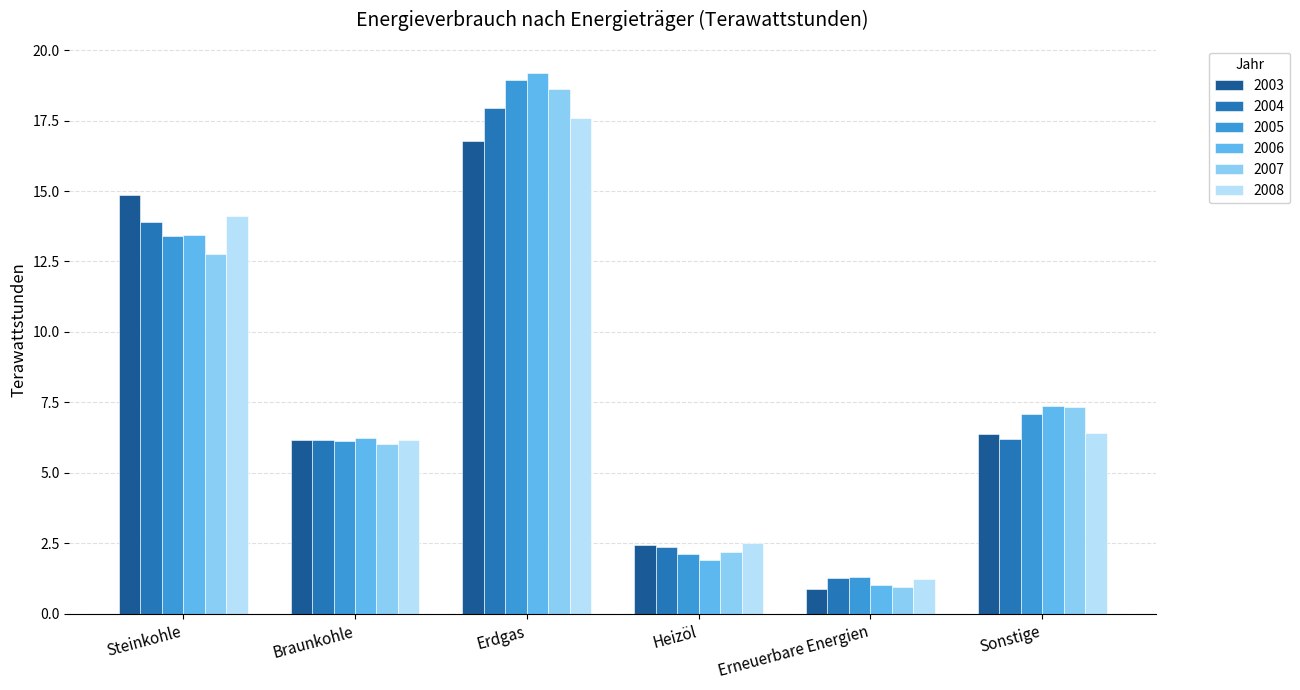

At which label does 2006 first exceed 7?

Steinkohle